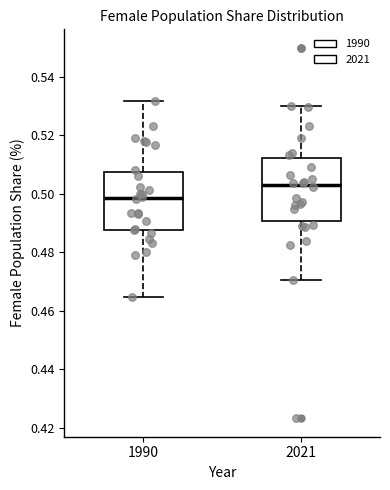

Which box has the lowest median line?

1990